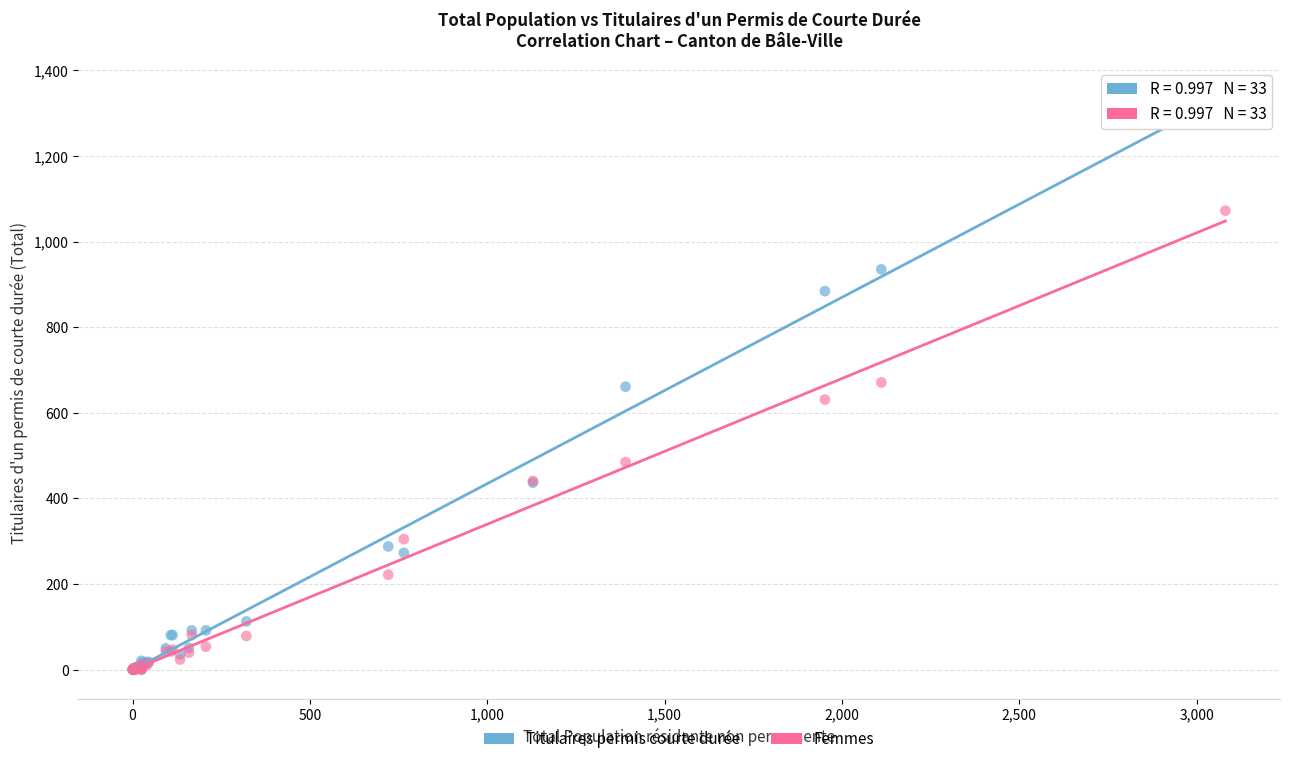

What are all the series names shown in the legend?

Titulaires permis courte durée, Femmes